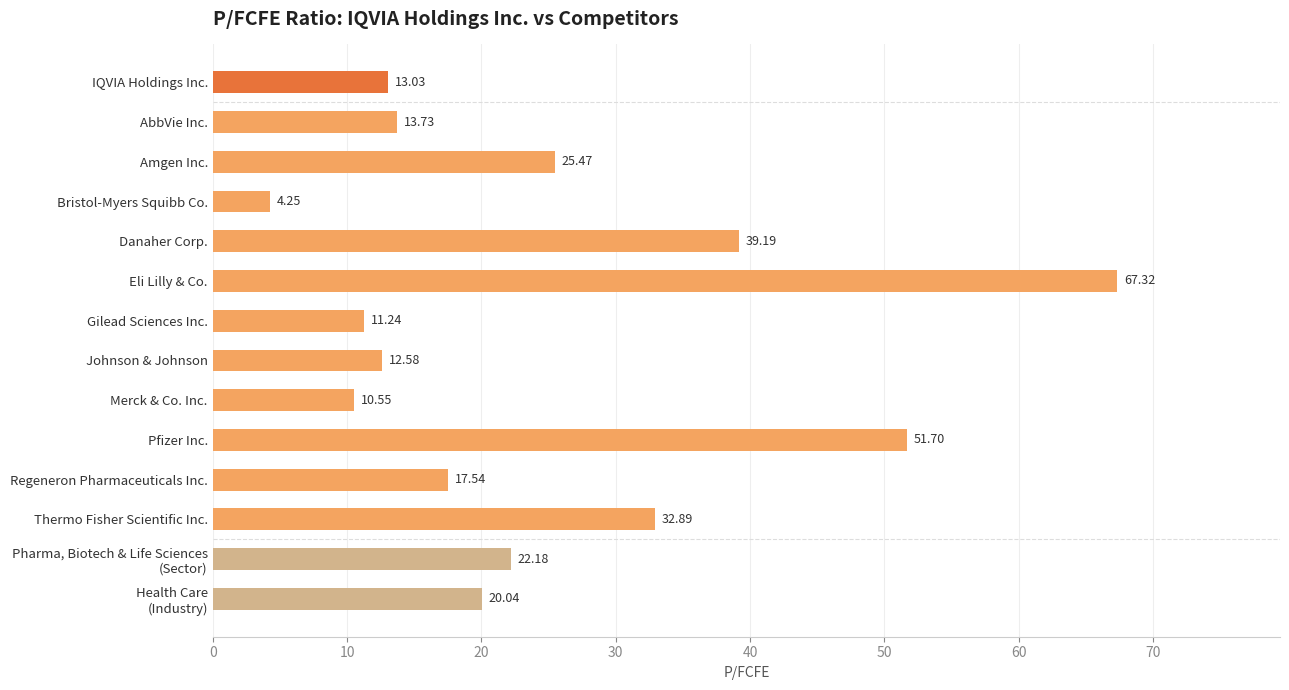

How many data points are less than 20?

7